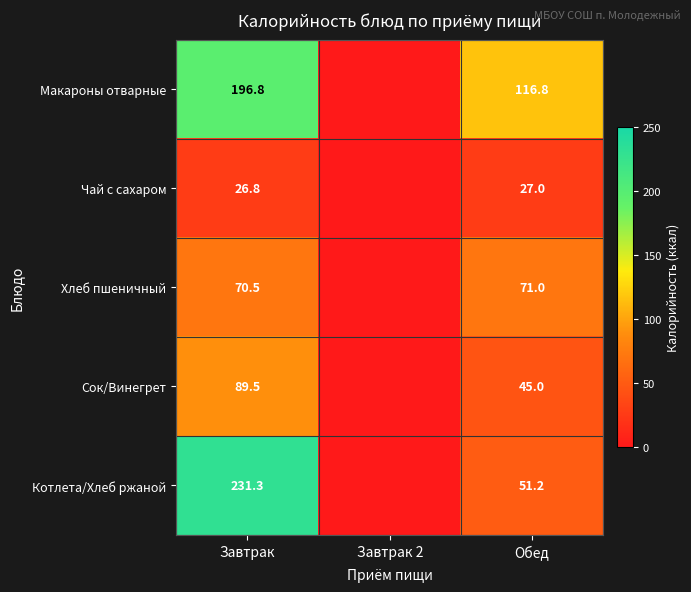

What is the total value across all series at Завтрак?

614.9